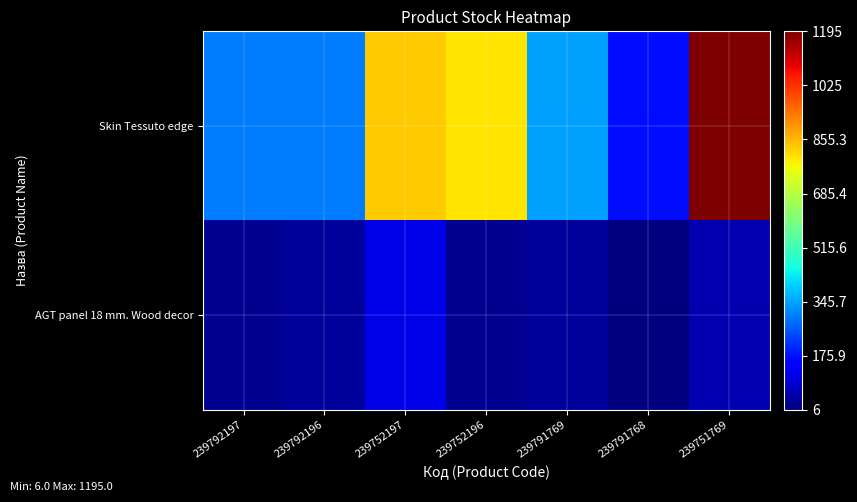

Between 239791769 and 239751769, which series saw the biggest shift?

Skin Tessuto edge